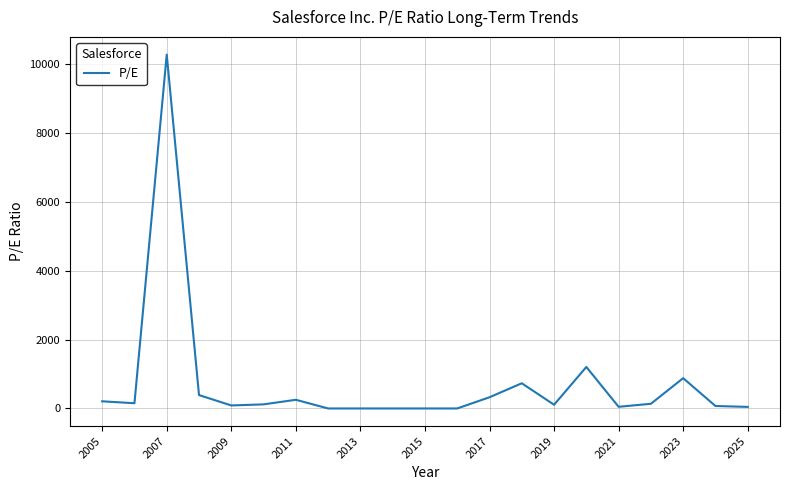

What is the difference between the maximum and minimum values?

10271.1